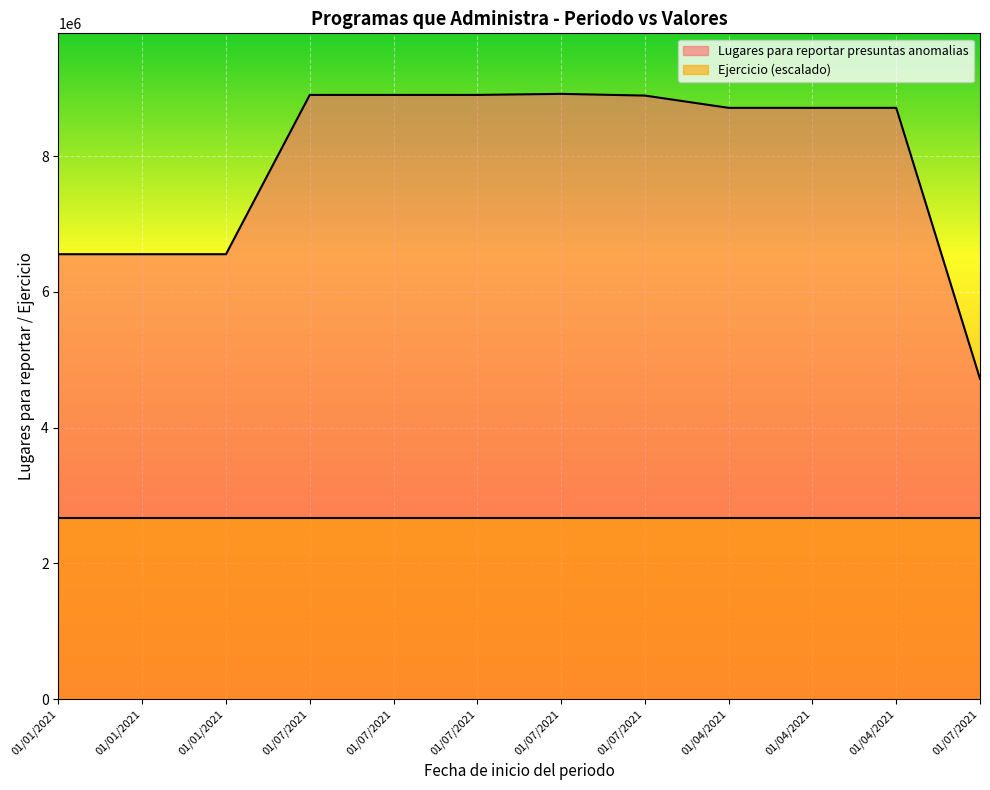

Approximately how many times larger is the value at 01/07/2021 compared to 01/04/2021?

1.0